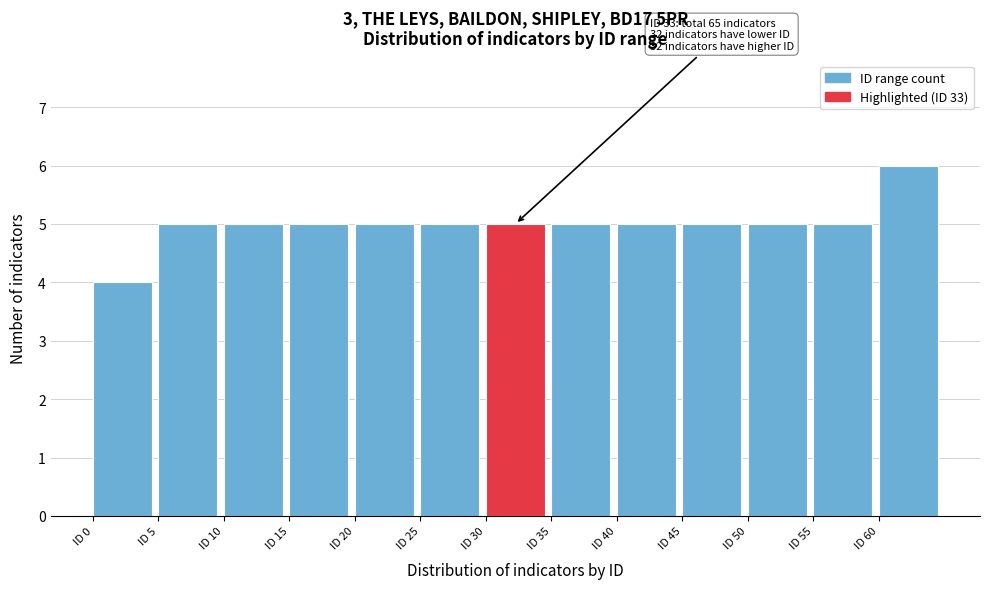

Over which range of the x-axis is the bar tallest?

60 to 65